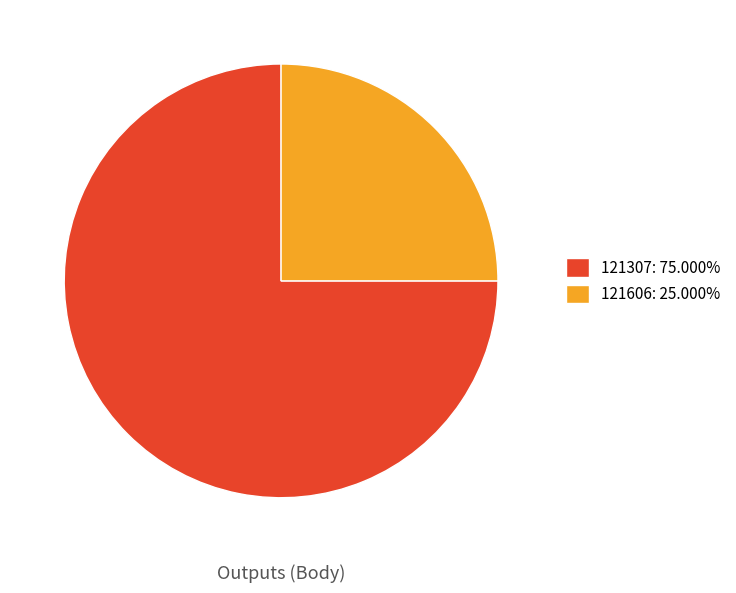

Which slice is the largest?

121307